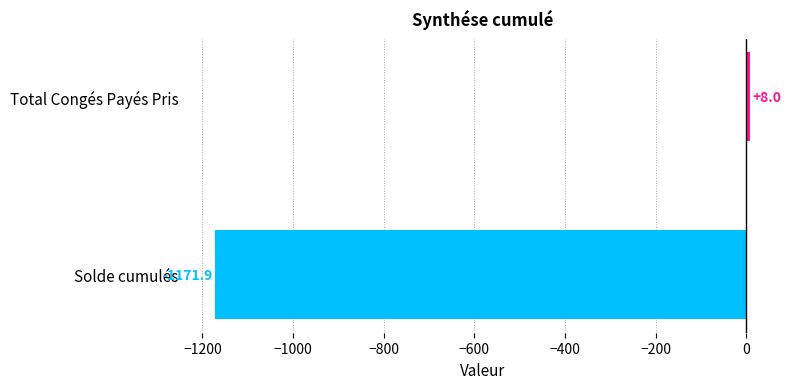

Reading top to bottom, what are all the values shown in this chart?

Total Congés Payés Pris=8.0	Solde cumulés=-1171.9